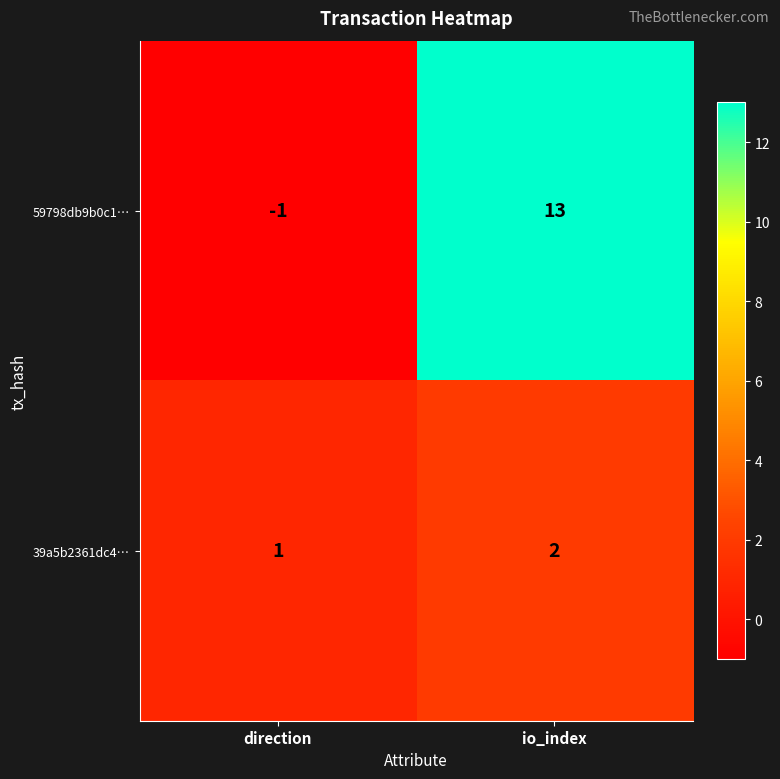

Which series has the largest range (max minus min)?

59798db9b0c1…